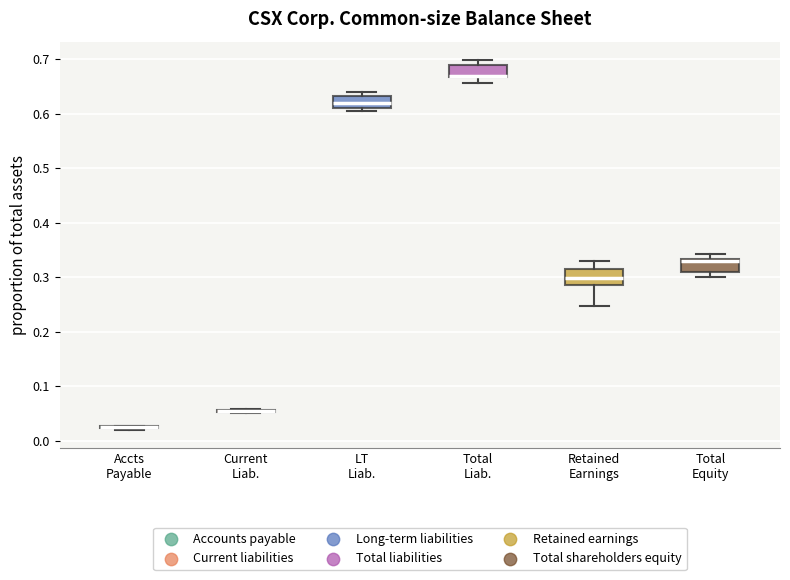

Reading left to right, transcribe this box plot: for each box, give where its median line is, the range the box spans, and where its two whiskers end, as read against the y-axis. The values are not printed on the chart, so give them approximately, as read against the axis.

Accts Payable: box collapsed to a line at 0.03, whiskers 0.02 to 0.03
Current Liab.: box collapsed to a line at 0.06, whiskers 0.05 to 0.06
LT Liab.: median 0.62, box 0.61 to 0.63, whiskers 0.61 (just below the box's lower edge) to 0.64
Total Liab.: median 0.67 (just above the box's lower edge), box 0.67 to 0.69, whiskers 0.66 to 0.70
Retained Earnings: median 0.30, box 0.29 to 0.31, whiskers 0.25 to 0.33
Total Equity: median 0.33 (just below the box's upper edge), box 0.31 to 0.33, whiskers 0.30 to 0.34